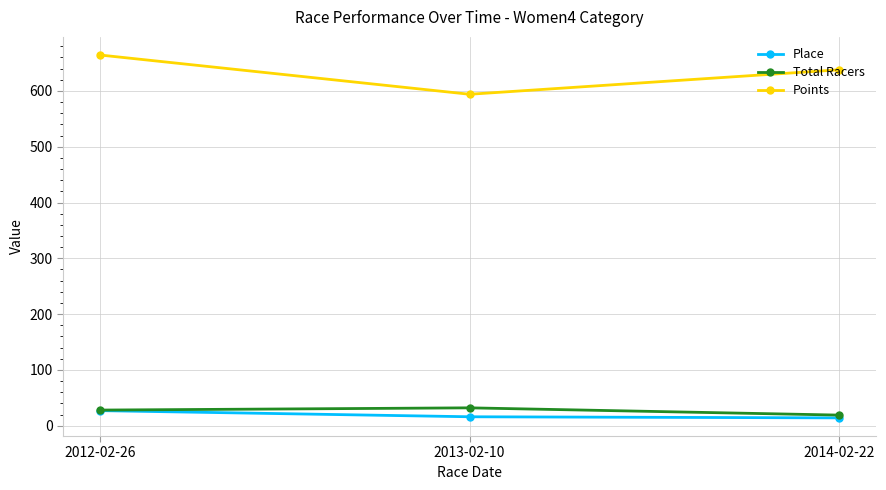

How many lines are shown in the chart?

3